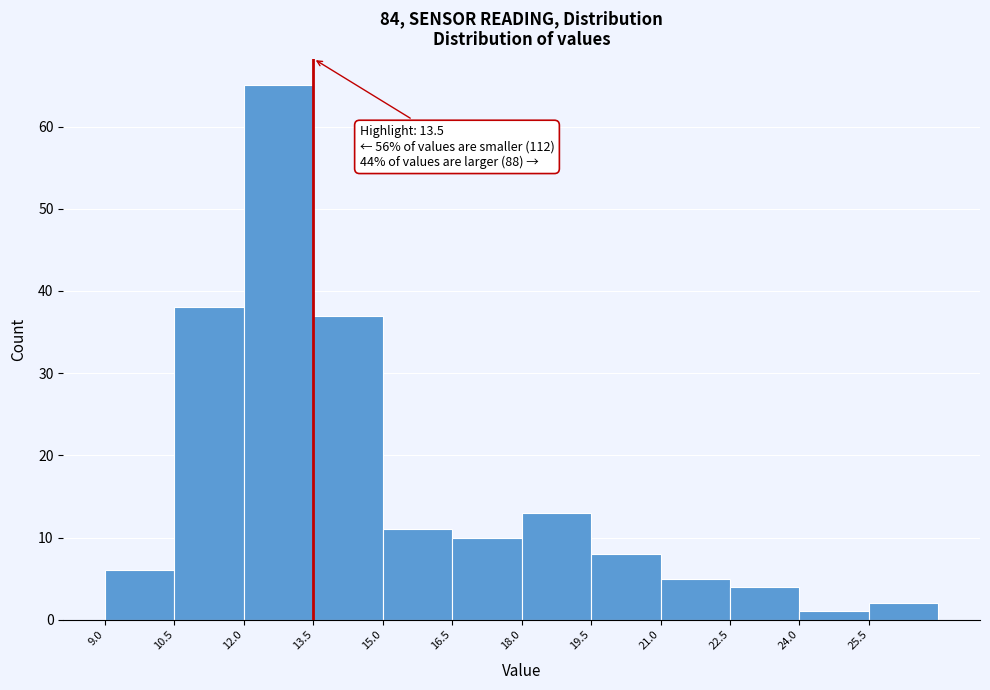

Which range on the x-axis has the tallest bar?

12.0 to 13.5